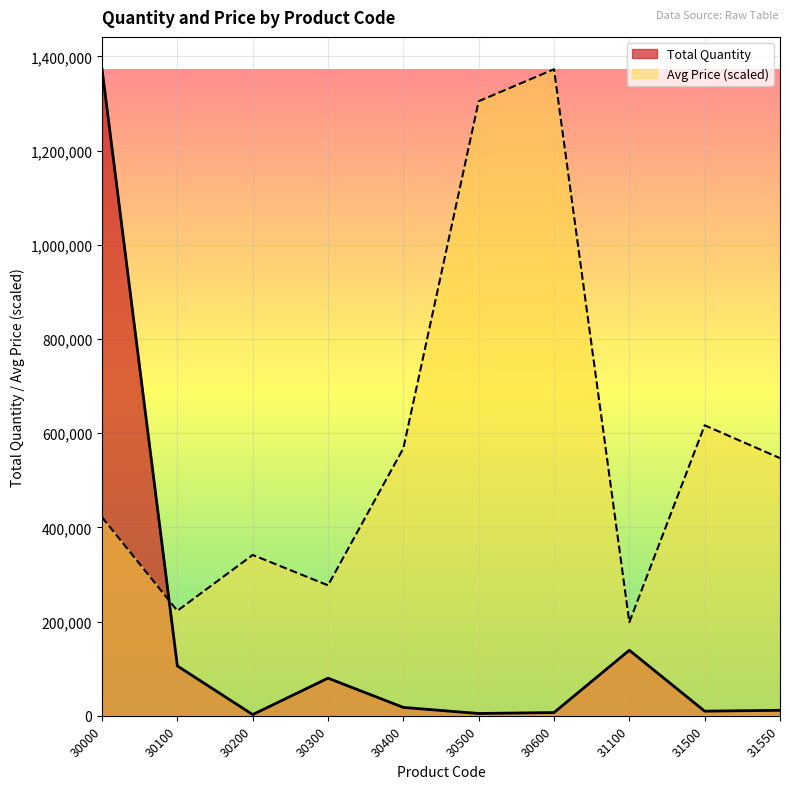

True or false: Avg Price has more than 0 points higher than both neighbors.

True